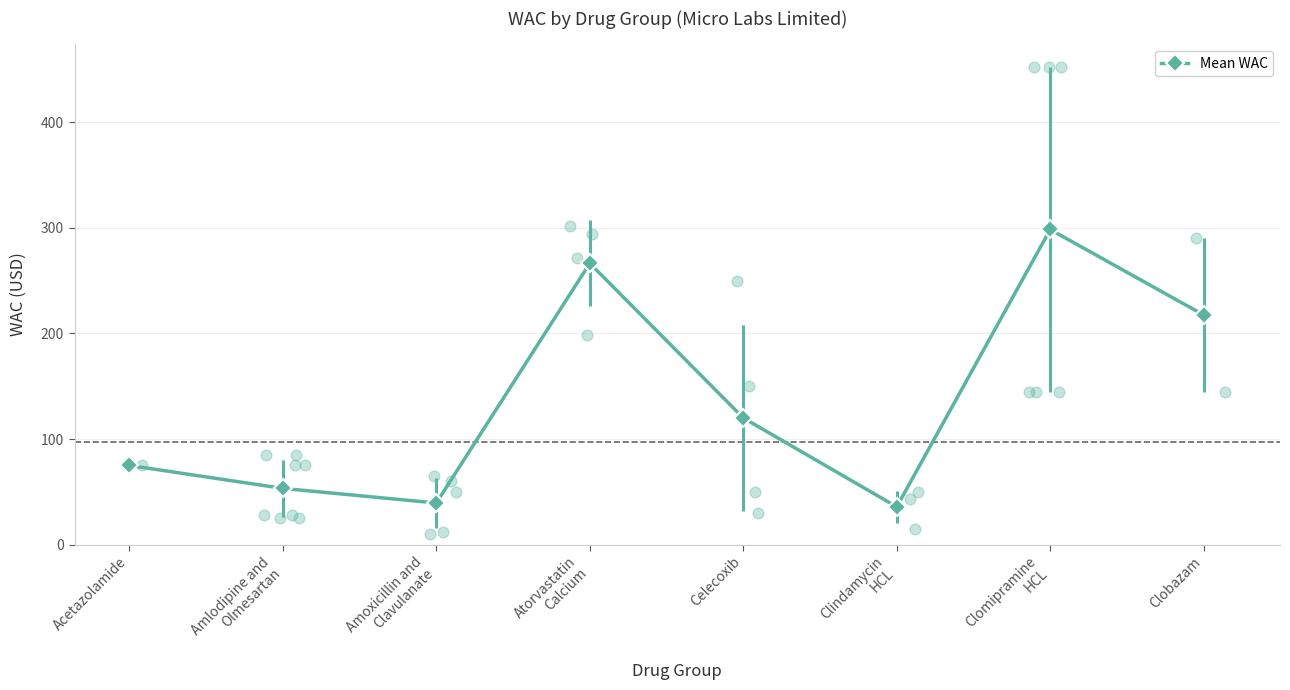

What is the ratio of the value at Amoxicillin and
Clavulanate to the value at Acetazolamide?

0.5